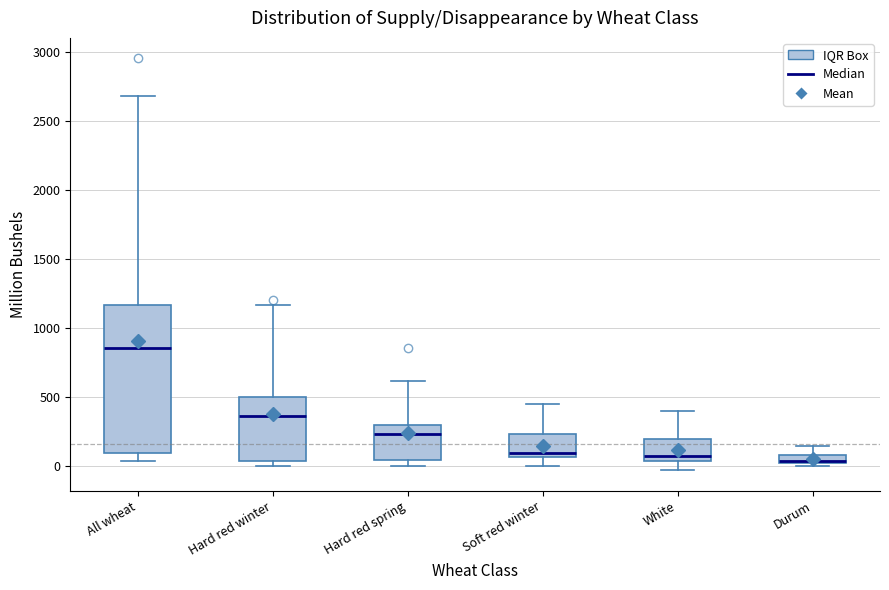

Which box is the tallest, from its lower edge to its upper edge?

All wheat